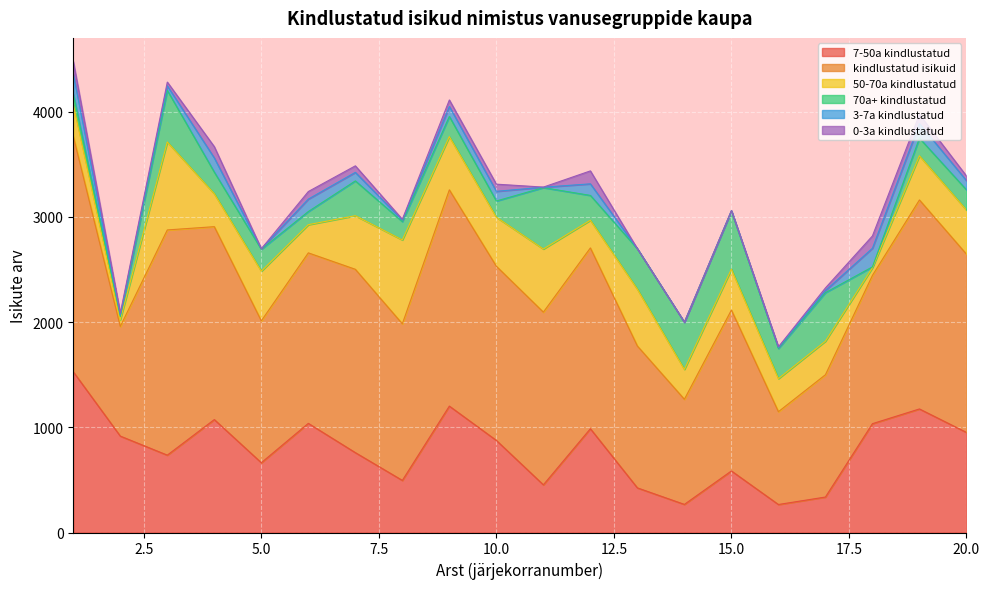

Does the chart display data point markers on the line(s)?

No